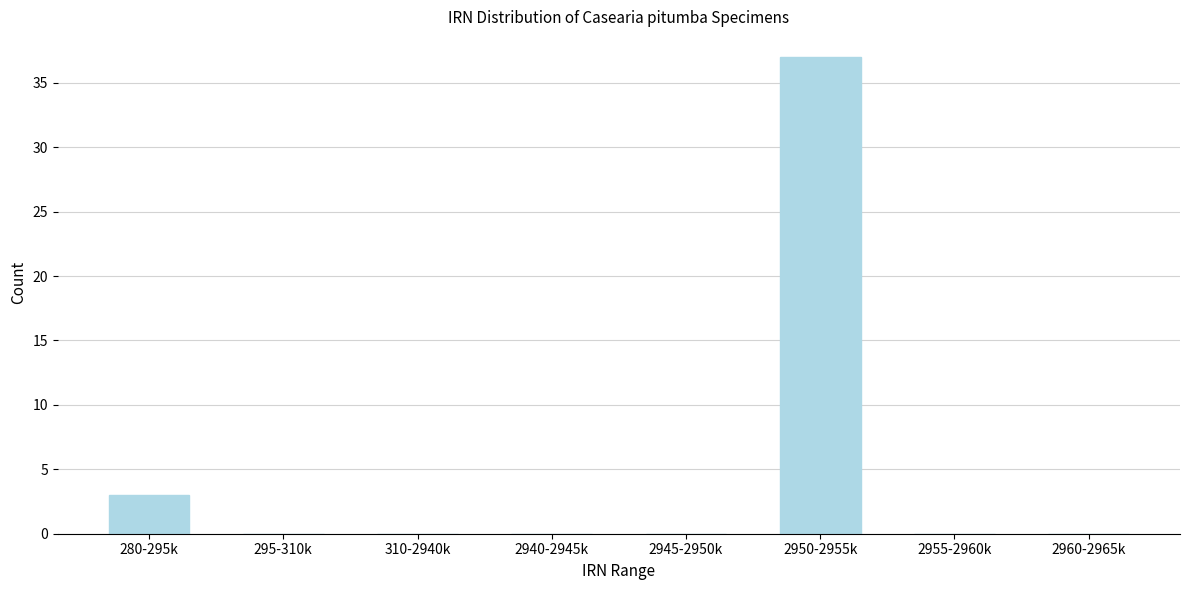

Reading left to right, list all the values displayed in this chart.

280-295k=3	295-310k=0	310-2940k=0	2940-2945k=0	2945-2950k=0	2950-2955k=37	2955-2960k=0	2960-2965k=0